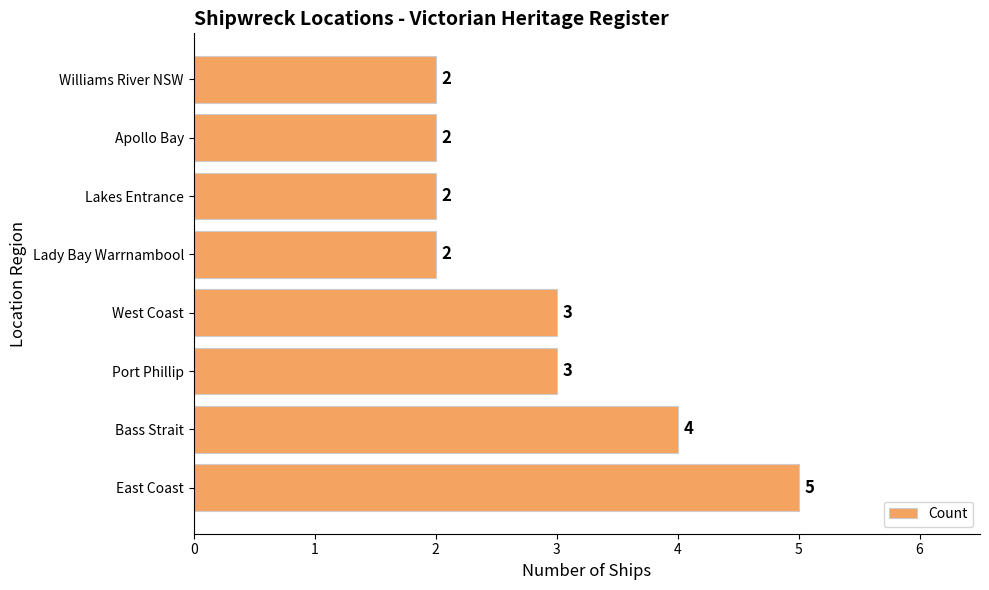

What is the smallest value displayed?

2